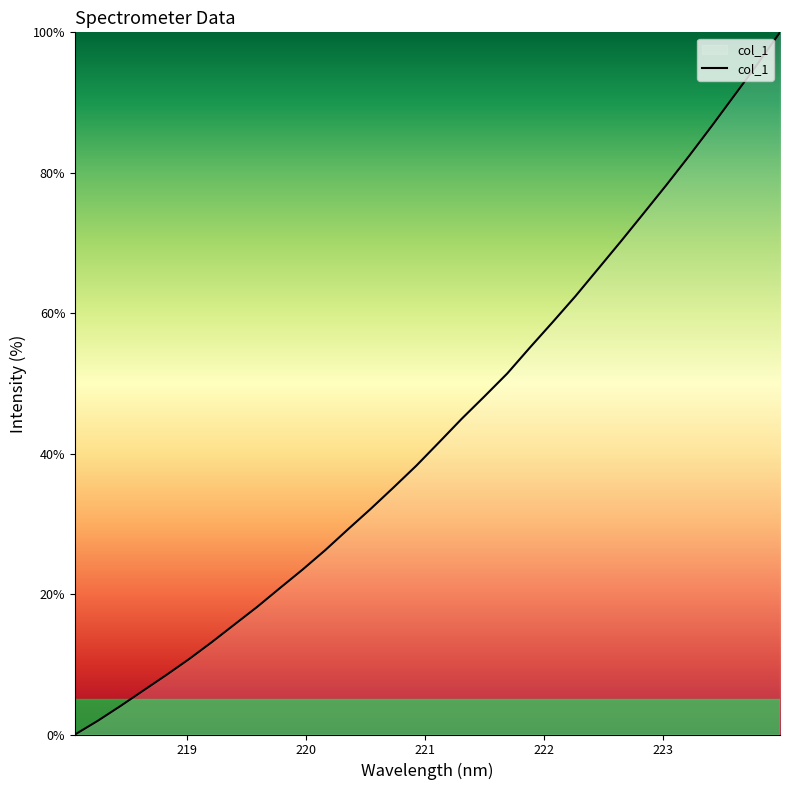

What is the difference between the maximum and minimum values?

100.0